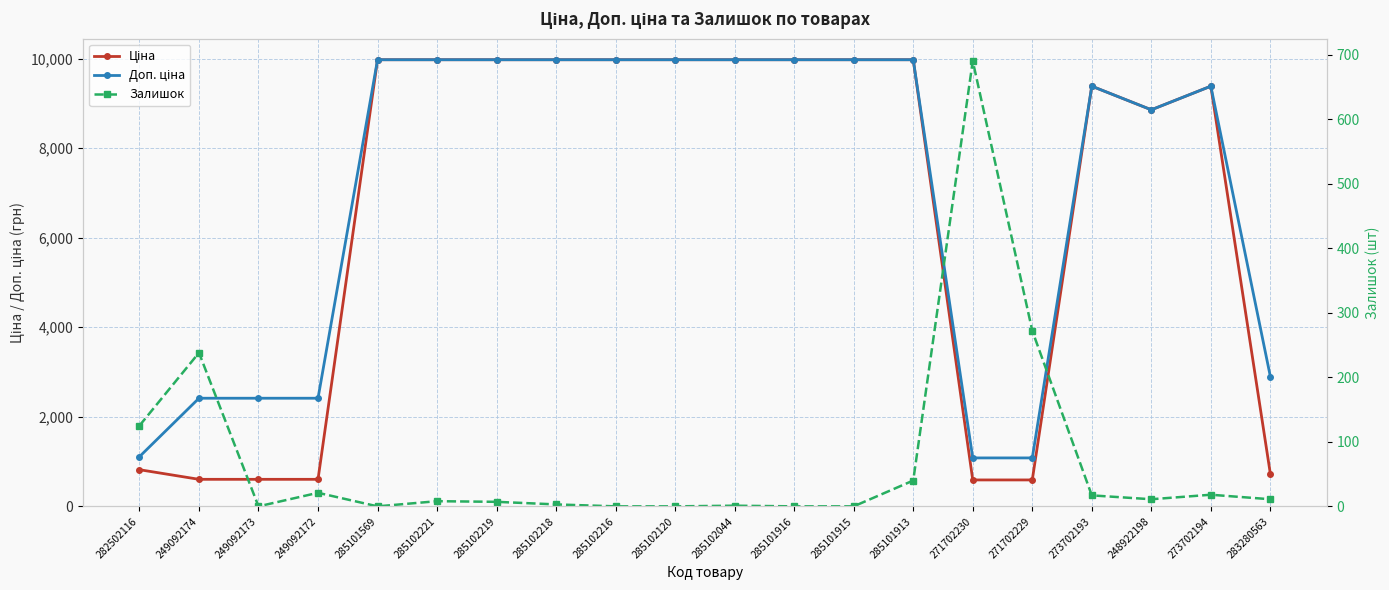

Reading left to right, list all the values displayed in this chart.

Ціна: 282502116=818.5	249092174=603.7	249092173=603.7	249092172=603.7	285101569=9975.0	285102221=9975.0	285102219=9975.0	285102218=9975.0	285102216=9975.0	285102120=9975.0	285102044=9975.0	285101916=9975.0	285101915=9975.0	285101913=9975.0	271702230=589.9	271702229=589.9	273702193=9384.0	248922198=8856.7	273702194=9384.0	283280563=724.5
Доп. ціна: 282502116=1109.2	249092174=2414.8	249092173=2414.8	249092172=2414.8	285101569=9975.0	285102221=9975.0	285102219=9975.0	285102218=9975.0	285102216=9975.0	285102120=9975.0	285102044=9975.0	285101916=9975.0	285101915=9975.0	285101913=9975.0	271702230=1081.7	271702229=1081.7	273702193=9384.0	248922198=8856.7	273702194=9384.0	283280563=2897.8
Залишок: 282502116=125.0	249092174=238.0	249092173=0.0	249092172=21.0	285101569=0.0	285102221=8.0	285102219=7.0	285102218=3.0	285102216=0.0	285102120=0.0	285102044=1.0	285101916=0.0	285101915=0.0	285101913=40.0	271702230=690.0	271702229=272.0	273702193=17.0	248922198=11.0	273702194=18.0	283280563=11.0